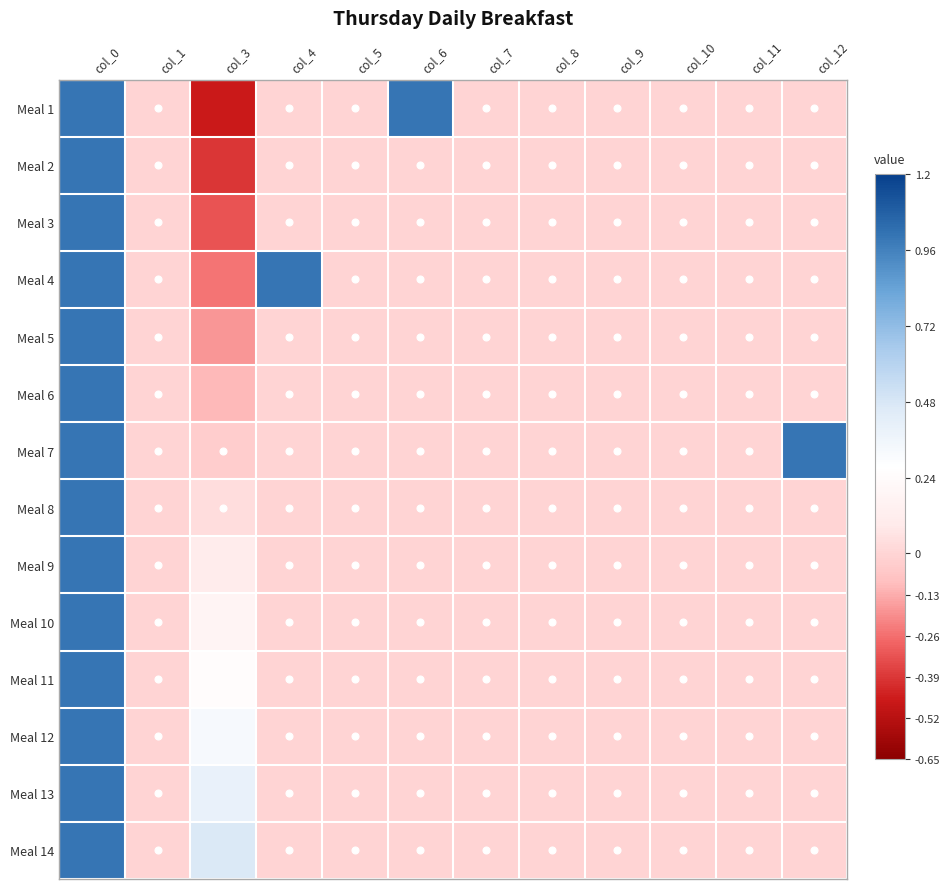

Reading left to right, extract all data points from this chart.

Meal 1: col_0=1.0	col_1=0.0	col_3=-0.5	col_4=0.0	col_5=0.0	col_6=1.0	col_7=0.0	col_8=0.0	col_9=0.0	col_10=0.0	col_11=0.0	col_12=0.0
Meal 2: col_0=1.0	col_1=0.0	col_3=-0.4	col_4=0.0	col_5=0.0	col_6=0.0	col_7=0.0	col_8=0.0	col_9=0.0	col_10=0.0	col_11=0.0	col_12=0.0
Meal 3: col_0=1.0	col_1=0.0	col_3=-0.3	col_4=0.0	col_5=0.0	col_6=0.0	col_7=0.0	col_8=0.0	col_9=0.0	col_10=0.0	col_11=0.0	col_12=0.0
Meal 4: col_0=1.0	col_1=0.0	col_3=-0.2	col_4=1.0	col_5=0.0	col_6=0.0	col_7=0.0	col_8=0.0	col_9=0.0	col_10=0.0	col_11=0.0	col_12=0.0
Meal 5: col_0=1.0	col_1=0.0	col_3=-0.2	col_4=0.0	col_5=0.0	col_6=0.0	col_7=0.0	col_8=0.0	col_9=0.0	col_10=0.0	col_11=0.0	col_12=0.0
Meal 6: col_0=1.0	col_1=0.0	col_3=-0.1	col_4=0.0	col_5=0.0	col_6=0.0	col_7=0.0	col_8=0.0	col_9=0.0	col_10=0.0	col_11=0.0	col_12=0.0
Meal 7: col_0=1.0	col_1=0.0	col_3=-0.0	col_4=0.0	col_5=0.0	col_6=0.0	col_7=0.0	col_8=0.0	col_9=0.0	col_10=0.0	col_11=0.0	col_12=1.0
Meal 8: col_0=1.0	col_1=0.0	col_3=0.0	col_4=0.0	col_5=0.0	col_6=0.0	col_7=0.0	col_8=0.0	col_9=0.0	col_10=0.0	col_11=0.0	col_12=0.0
Meal 9: col_0=1.0	col_1=0.0	col_3=0.1	col_4=0.0	col_5=0.0	col_6=0.0	col_7=0.0	col_8=0.0	col_9=0.0	col_10=0.0	col_11=0.0	col_12=0.0
Meal 10: col_0=1.0	col_1=0.0	col_3=0.2	col_4=0.0	col_5=0.0	col_6=0.0	col_7=0.0	col_8=0.0	col_9=0.0	col_10=0.0	col_11=0.0	col_12=0.0
Meal 11: col_0=1.0	col_1=0.0	col_3=0.2	col_4=0.0	col_5=0.0	col_6=0.0	col_7=0.0	col_8=0.0	col_9=0.0	col_10=0.0	col_11=0.0	col_12=0.0
Meal 12: col_0=1.0	col_1=0.0	col_3=0.3	col_4=0.0	col_5=0.0	col_6=0.0	col_7=0.0	col_8=0.0	col_9=0.0	col_10=0.0	col_11=0.0	col_12=0.0
Meal 13: col_0=1.0	col_1=0.0	col_3=0.4	col_4=0.0	col_5=0.0	col_6=0.0	col_7=0.0	col_8=0.0	col_9=0.0	col_10=0.0	col_11=0.0	col_12=0.0
Meal 14: col_0=1.0	col_1=0.0	col_3=0.5	col_4=0.0	col_5=0.0	col_6=0.0	col_7=0.0	col_8=0.0	col_9=0.0	col_10=0.0	col_11=0.0	col_12=0.0